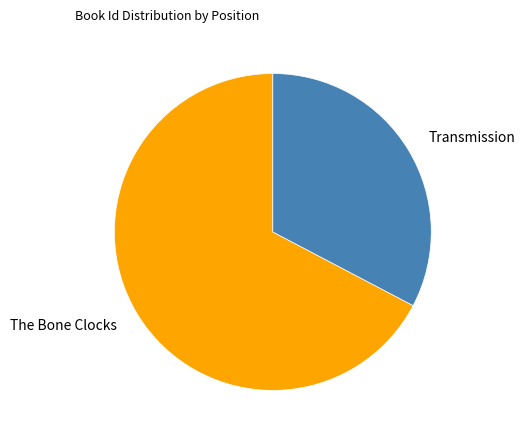

Does any single category account for the majority?

Yes